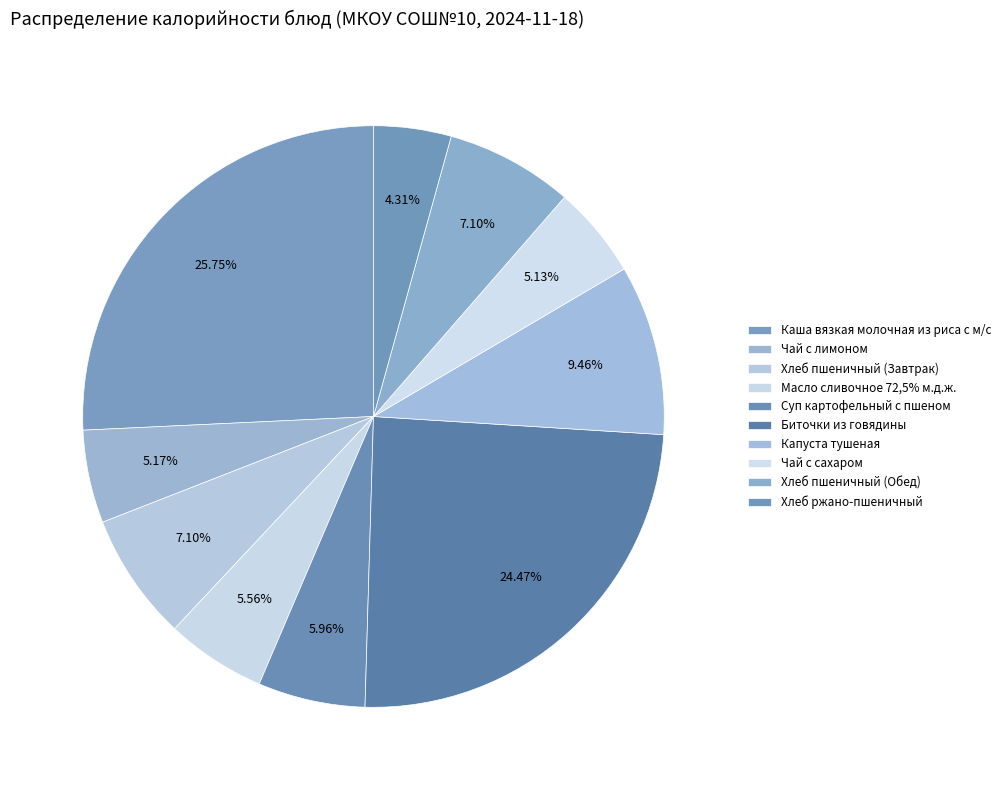

Combined, what portion of the pie is Чай с сахаром and Биточки из говядины?

29.6%